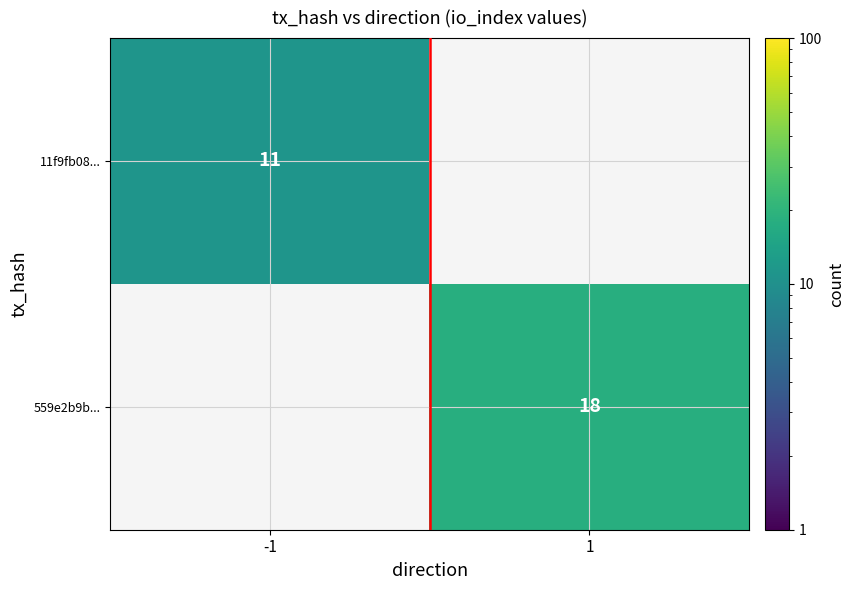

Which label corresponds to the largest value in the chart?

1